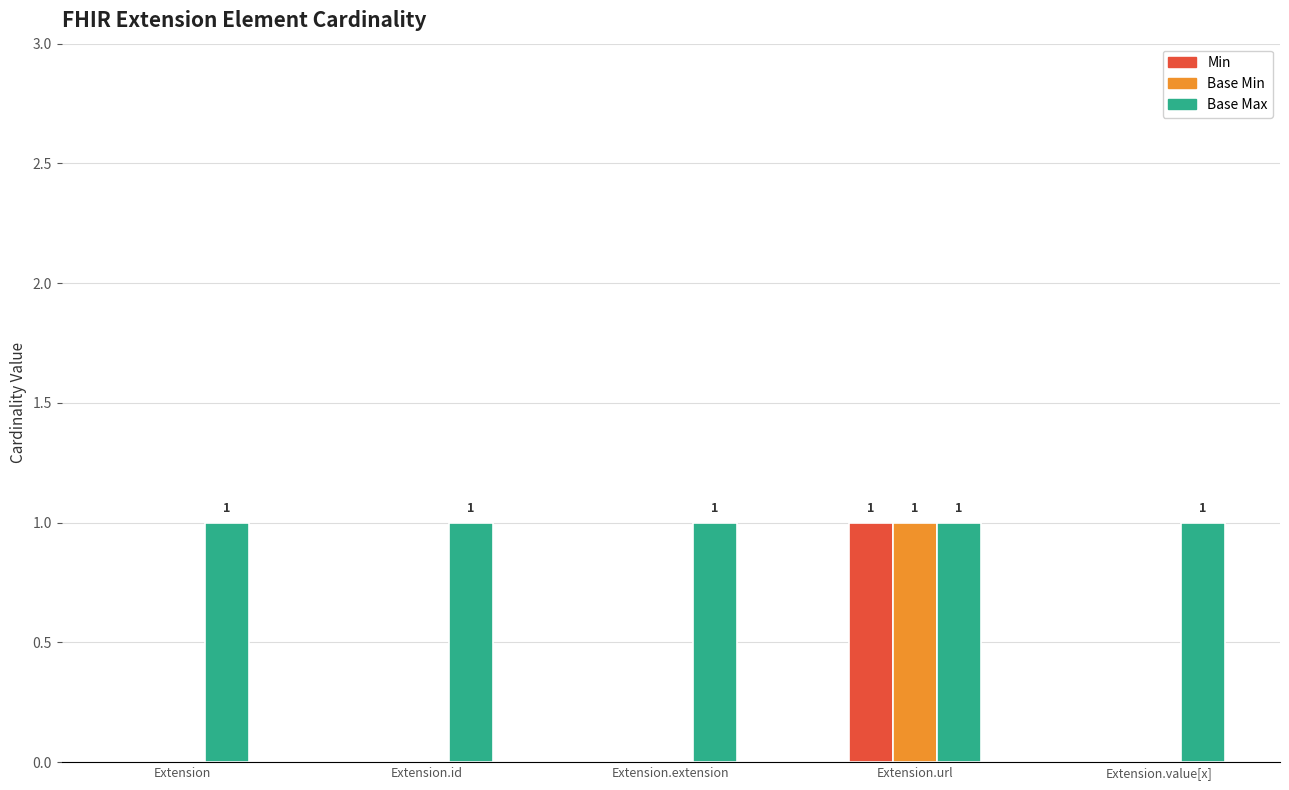

Which series has the largest total across all categories?

Base Max